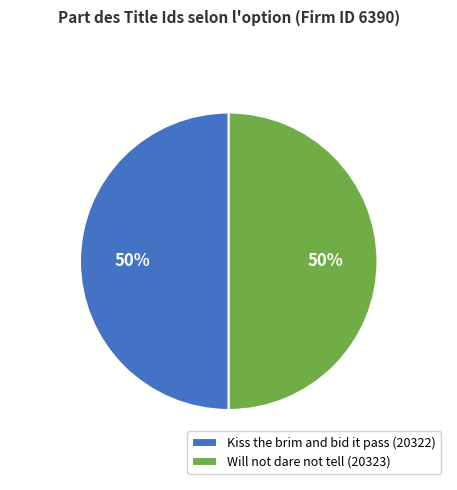

How many segments does this pie chart have?

2